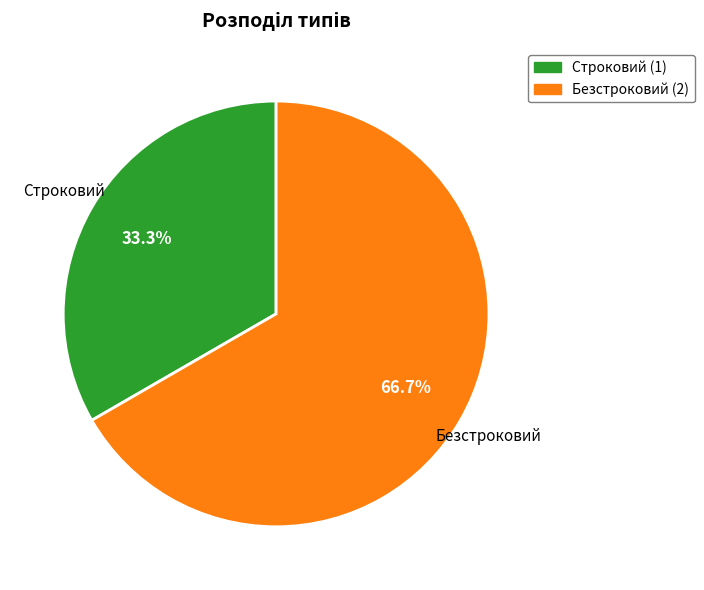

What percentage is the Безстроковий slice, to the nearest percent?

67%